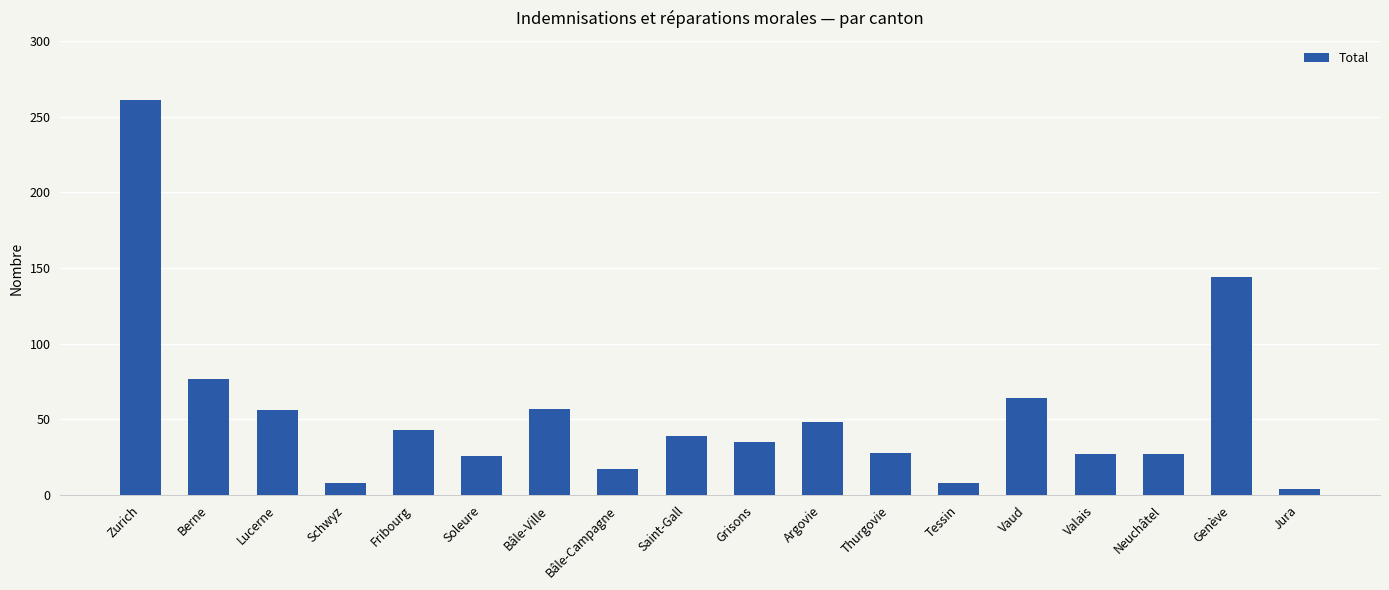

Approximately how many times larger is the value at Neuchâtel compared to Fribourg?

0.6